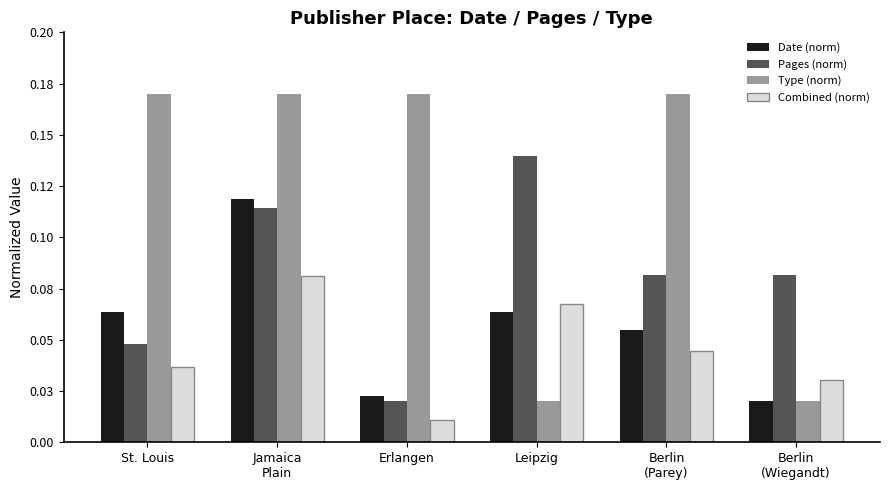

What are all the series names shown in the legend?

Date (norm), Pages (norm), Type (norm), Combined (norm)